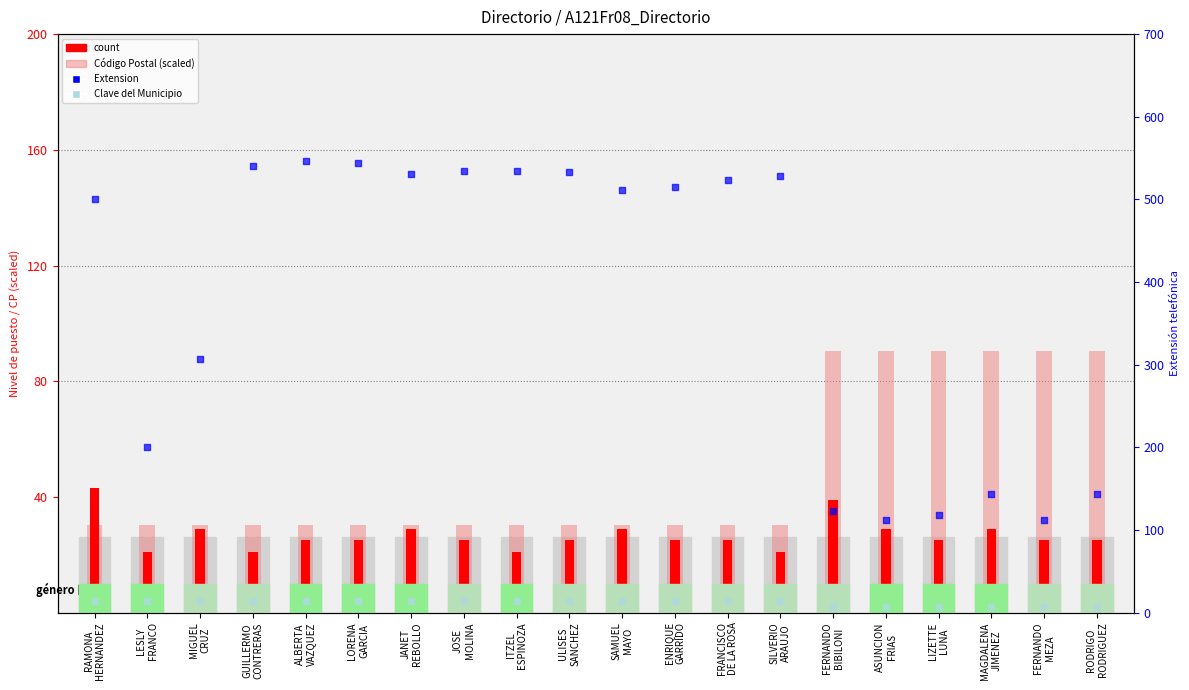

Which series has the largest Y range (max minus min)?

Extension